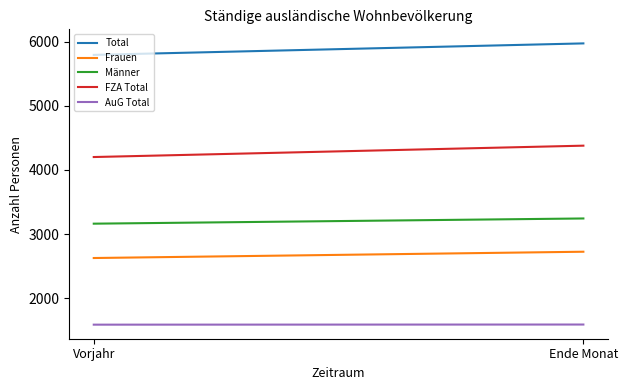

Does the chart display data point markers on the line(s)?

No